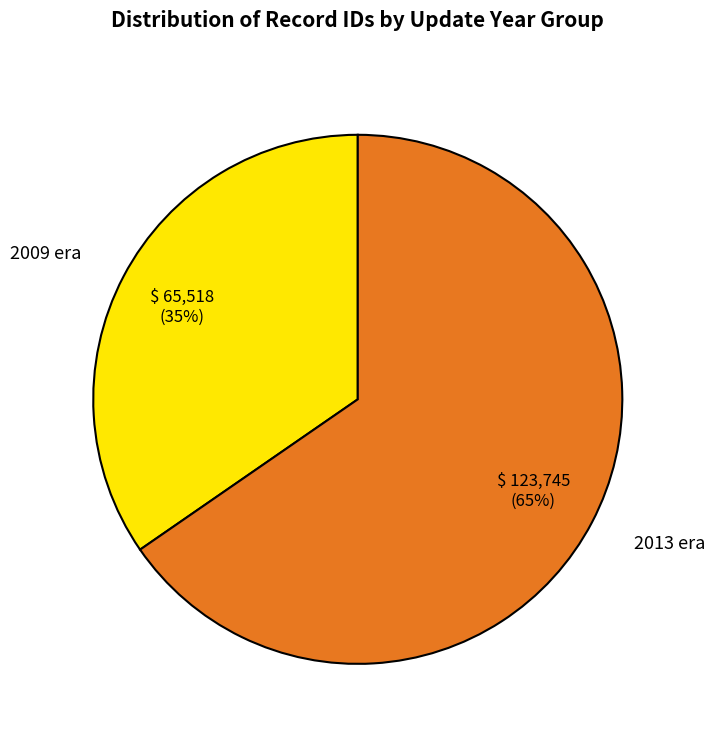

To the nearest percent, what portion does 2013 era represent?

65%